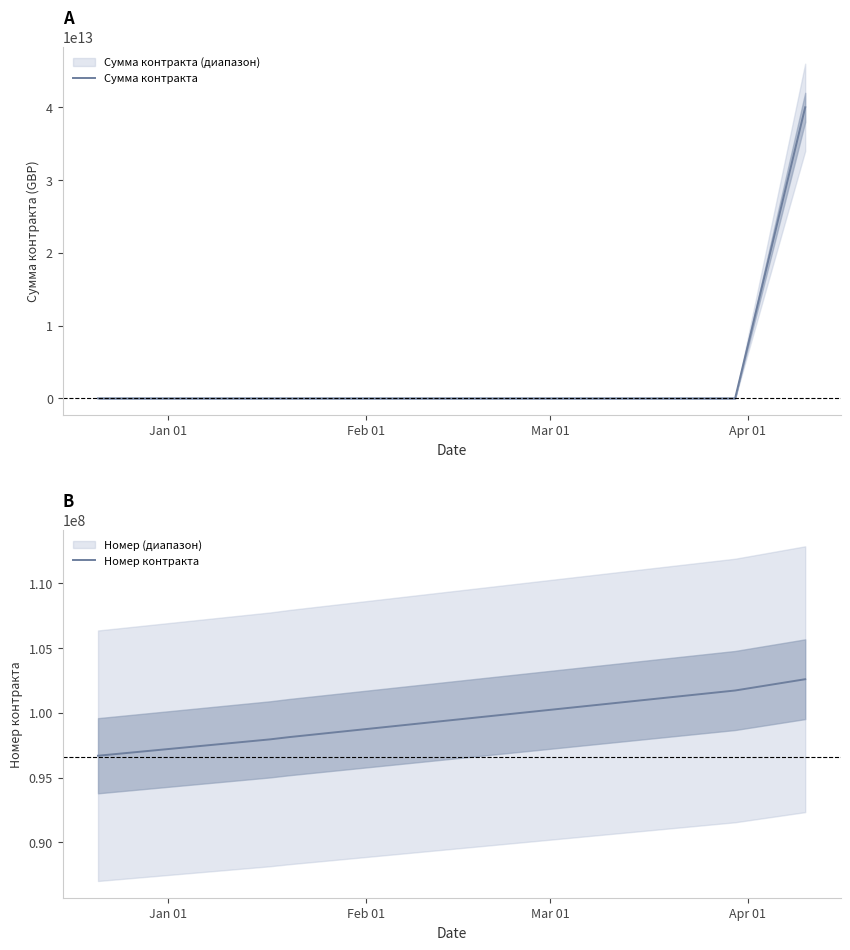

How many lines are shown in the chart?

2